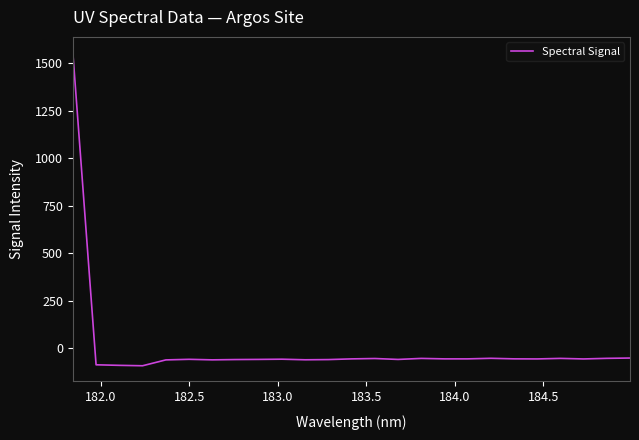

What is the minimum value shown in the chart?

-92.5